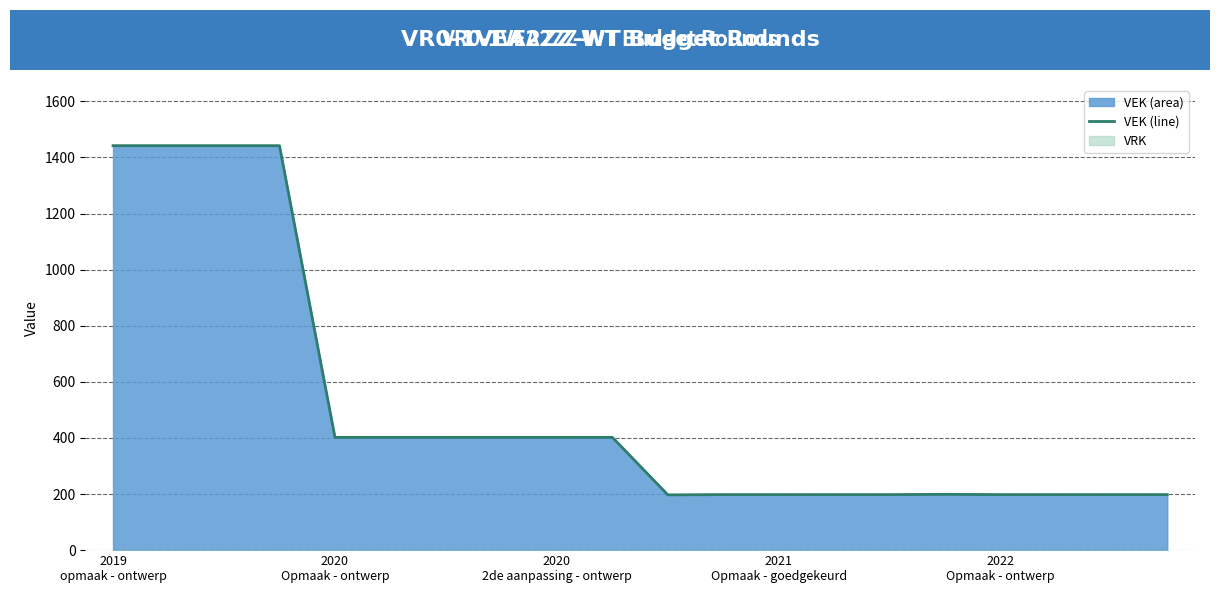

Count the number of data series in this chart.

2